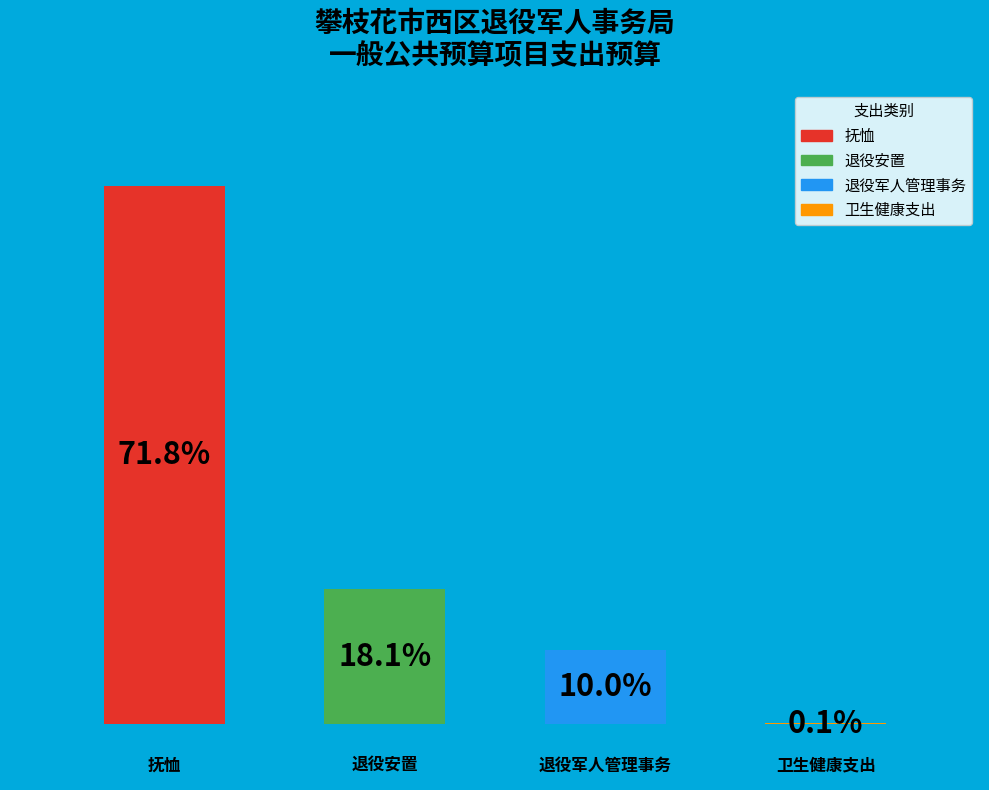

To the nearest percent, what portion does 退役军人管理事务 represent?

10%